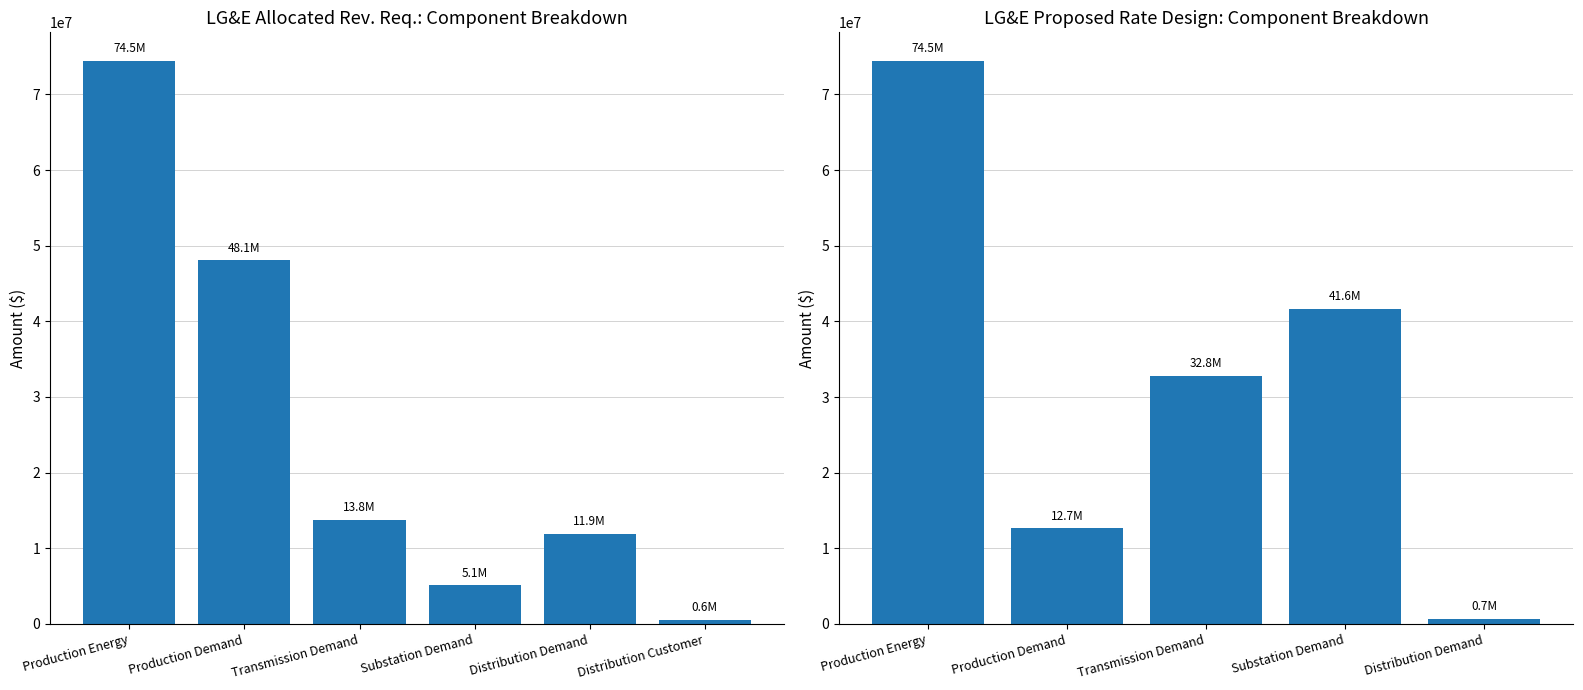

Between Distribution Customer and Transmission Demand, which is larger?

Transmission Demand